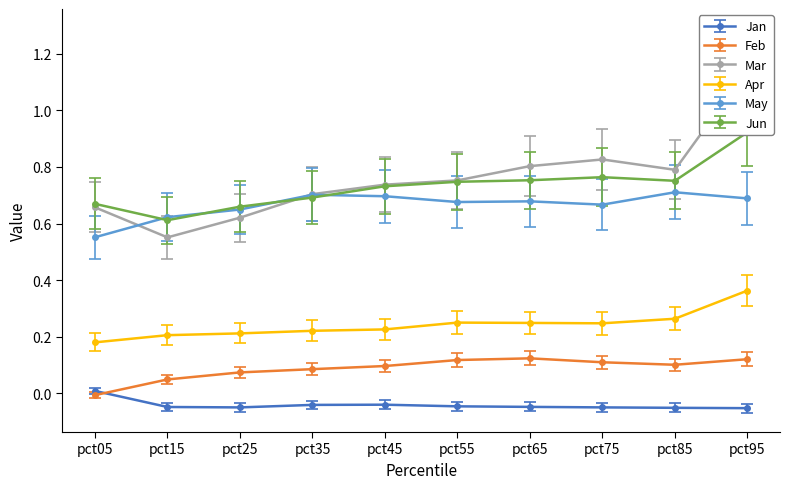

Which series has the largest range (max minus min)?

Mar